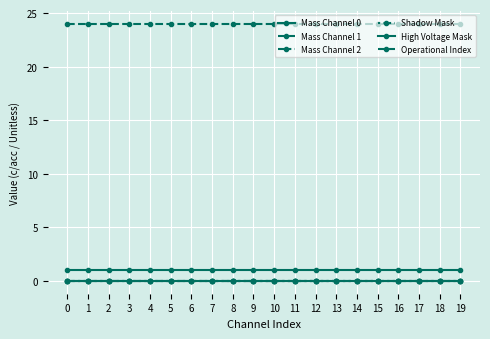

Does the chart have visible grid lines?

Yes